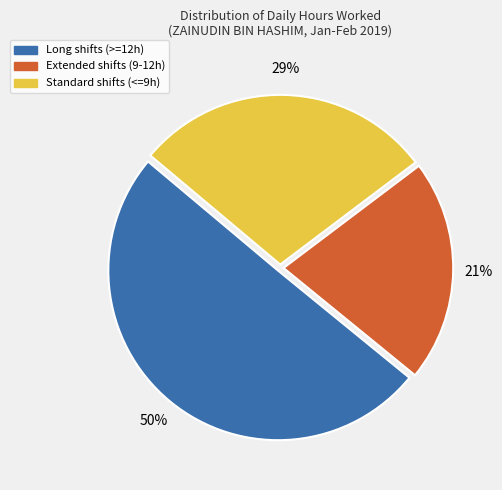

Between Standard shifts (<=9h) and Extended shifts (9-12h), which is larger?

Standard shifts (<=9h)